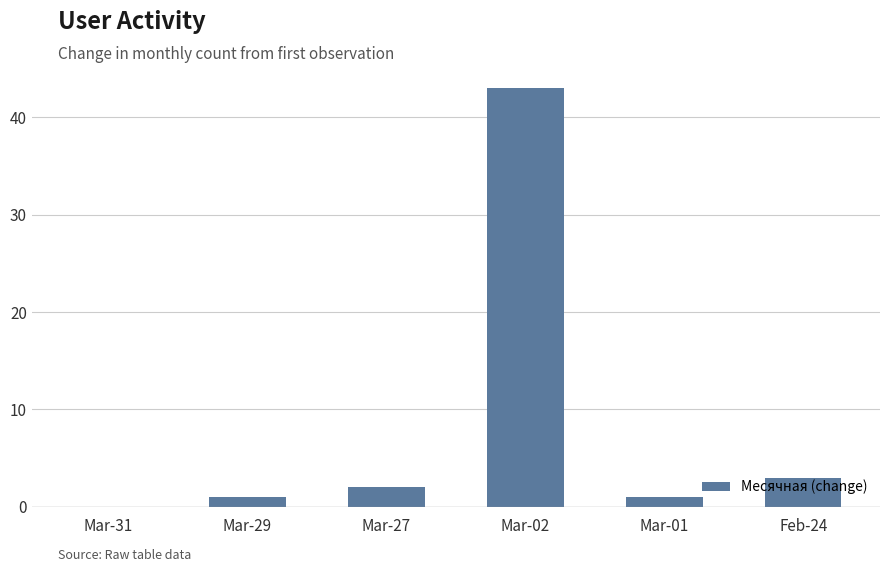

Where is the data nearest to the value 21?

Feb-24